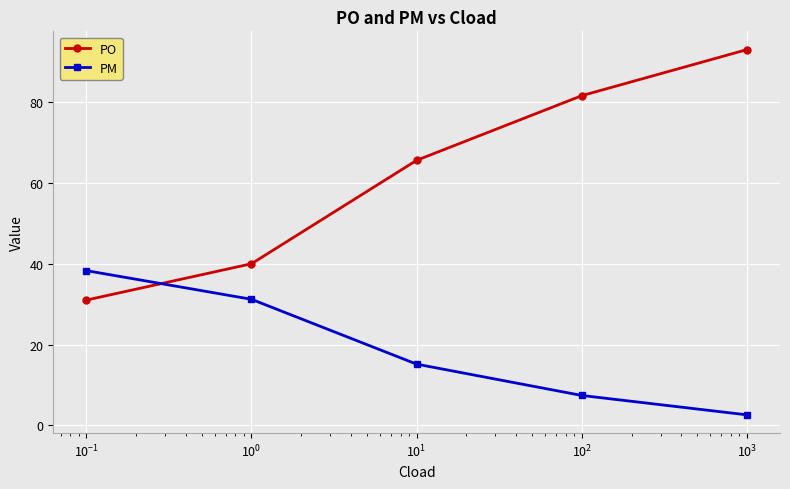

True or false: PM has more than 1 points higher than both neighbors.

False